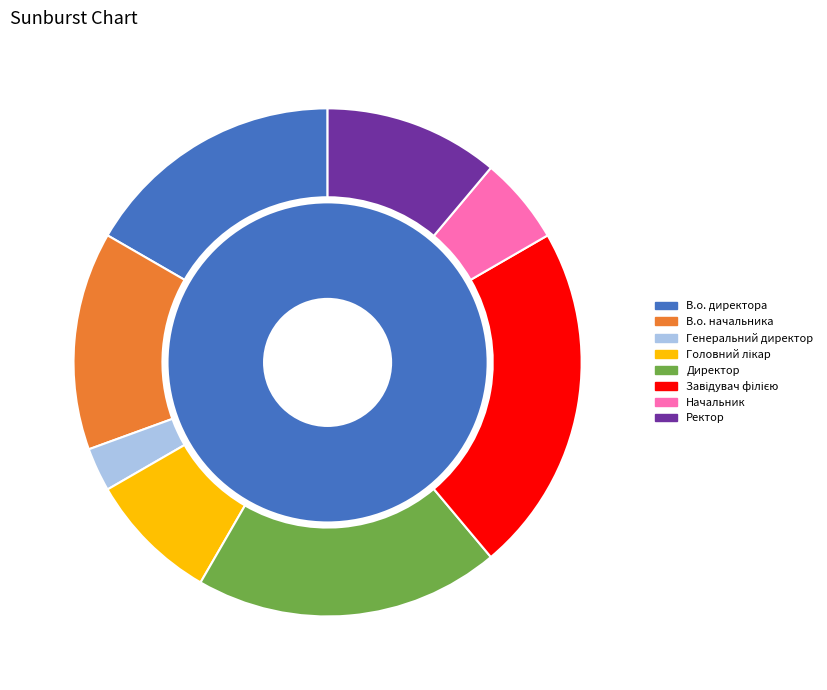

How many slices are in this pie chart?

8